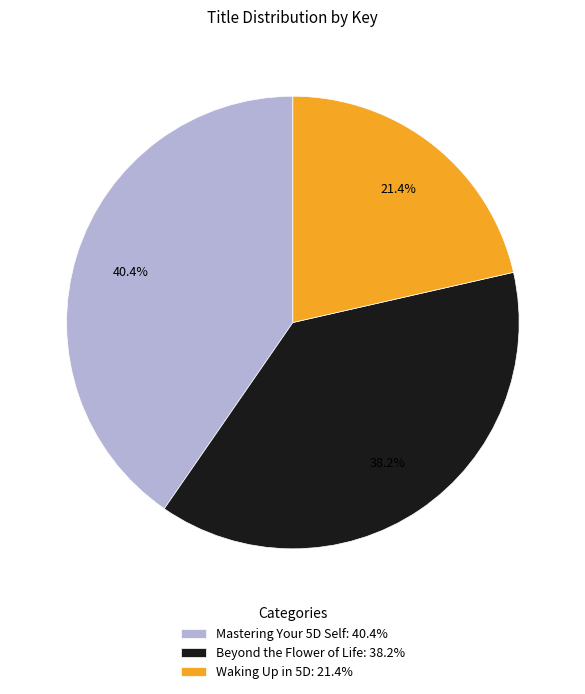

To the nearest percent, what is the average slice percentage?

33%